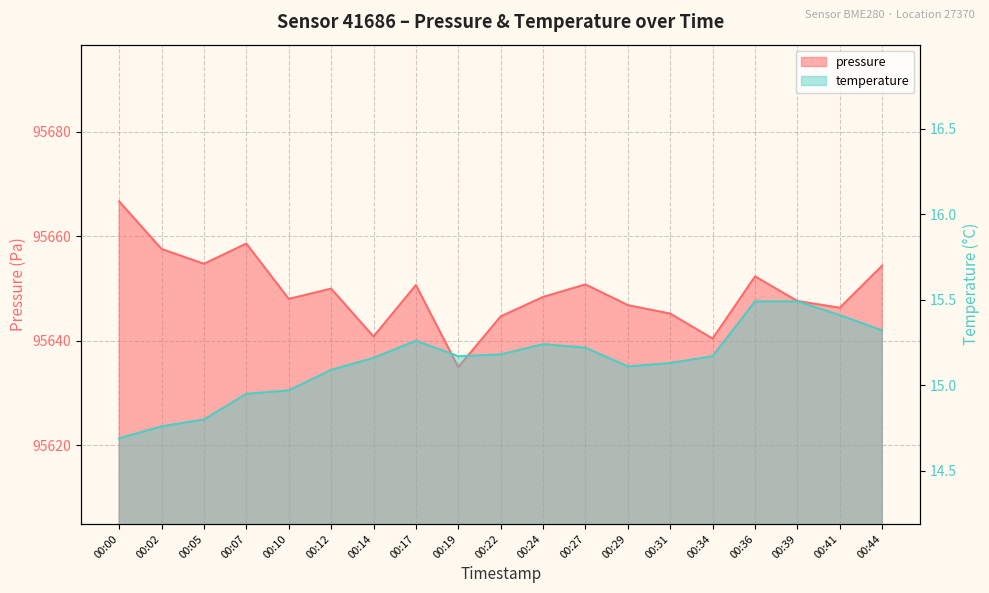

At how many categories does at least one series exceed 71522?

19